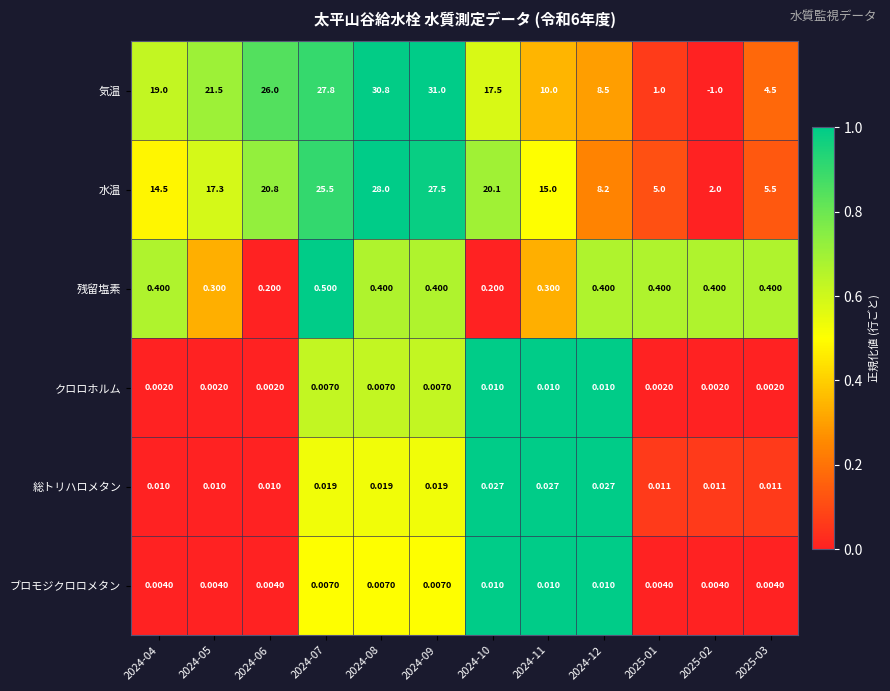

At 2024-05, list the series in order from largest to smallest.

気温, 水温, 残留塩素, 総トリハロメタン, ブロモジクロロメタン, クロロホルム